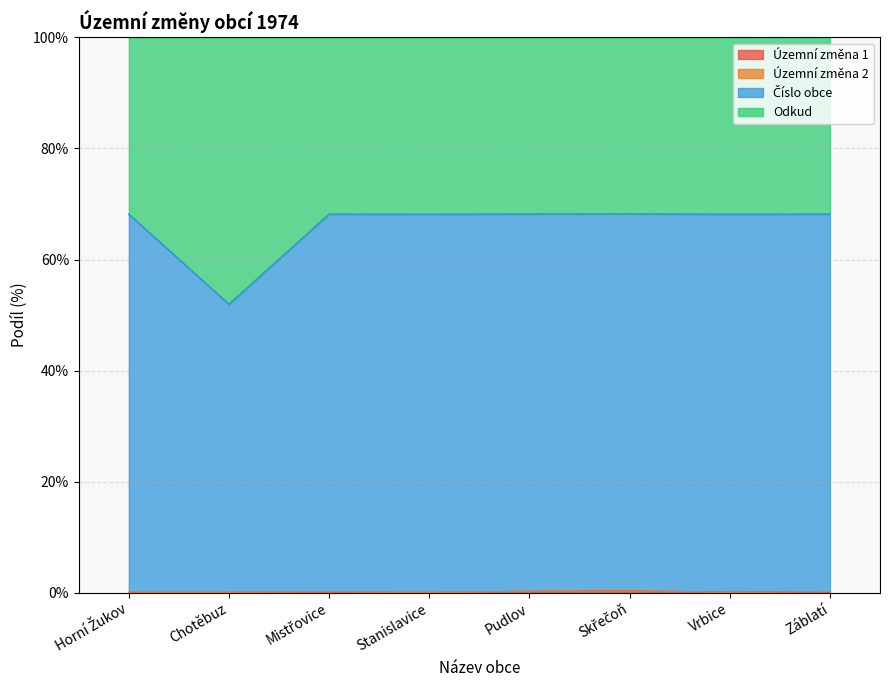

Where is the first local maximum for Územní změna 1?

Skřečoň